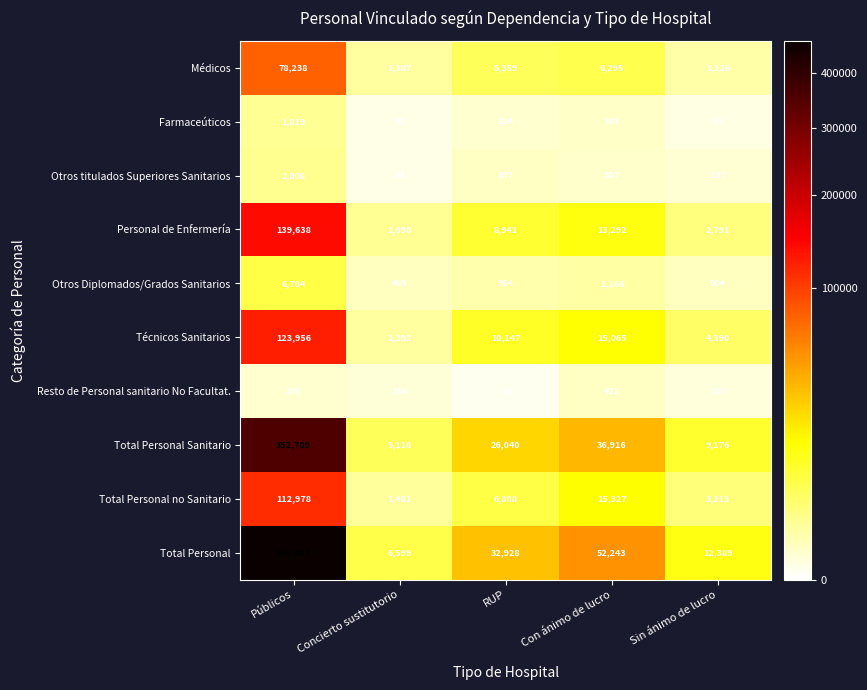

Is it true that Farmaceúticos equals 224 at RUP?

True